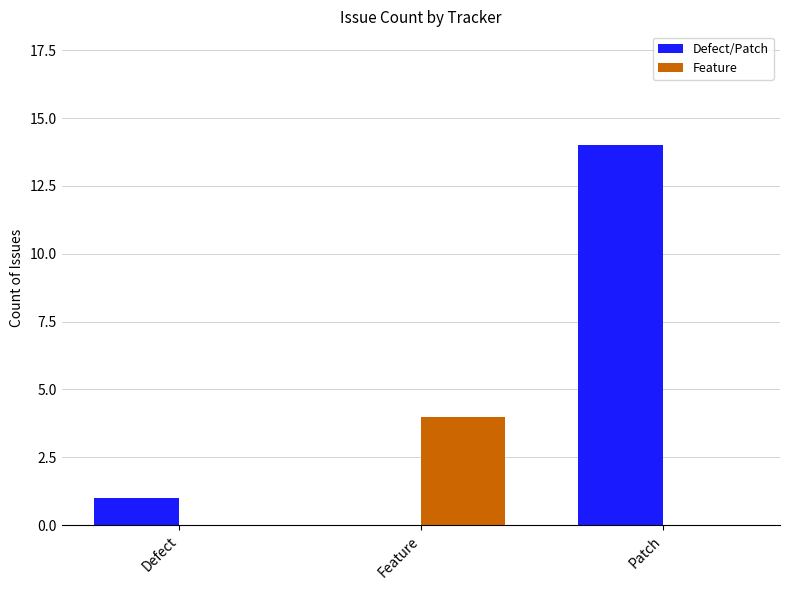

What is the sum of the Defect/Patch values at Patch and Feature?

14